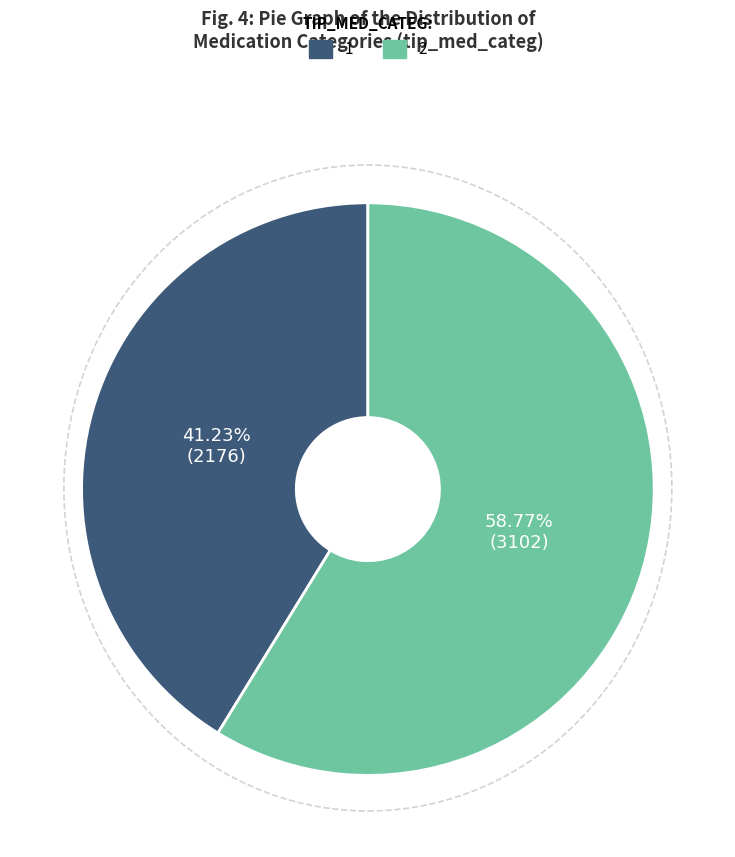

Is the sum of 2 and 1 greater than half?

Yes